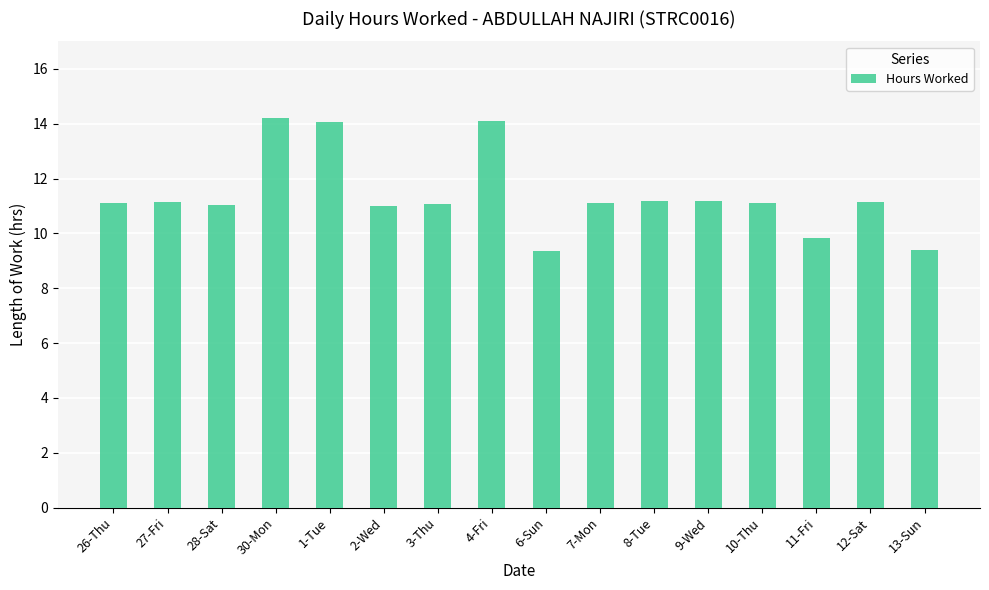

The value at 1-Tue is 19.6. True or false?

False